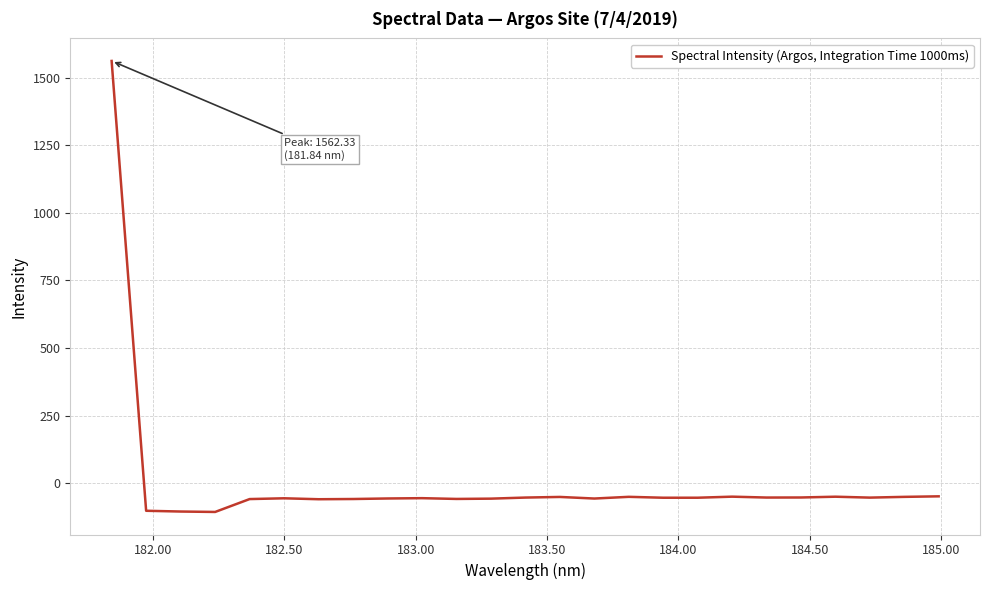

How many distinct data groups are displayed?

1